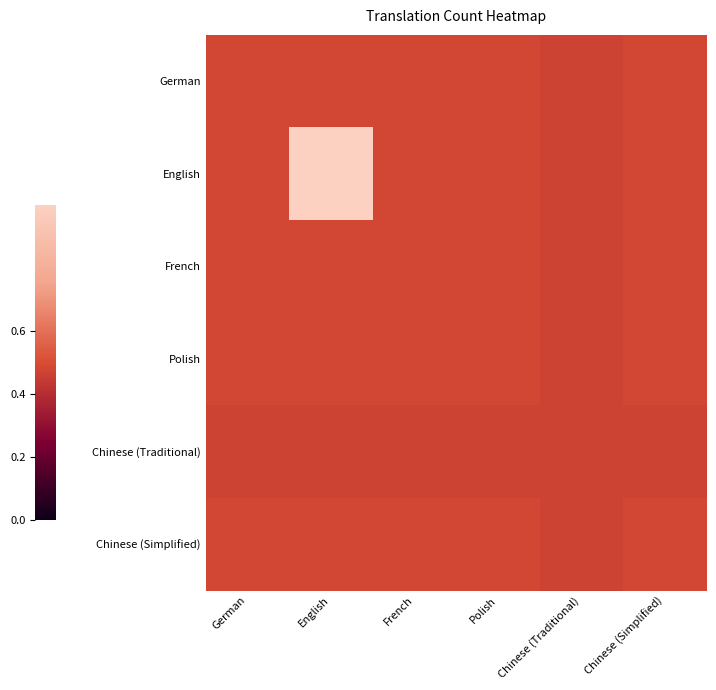

Which label corresponds to the smallest value in the chart?

Chinese (Traditional)